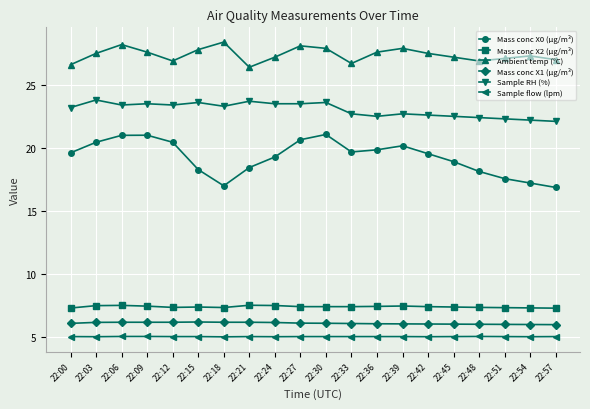

True or false: Mass conc X0 (μg/m³) and Mass conc X2 (μg/m³) intersect in this chart.

False